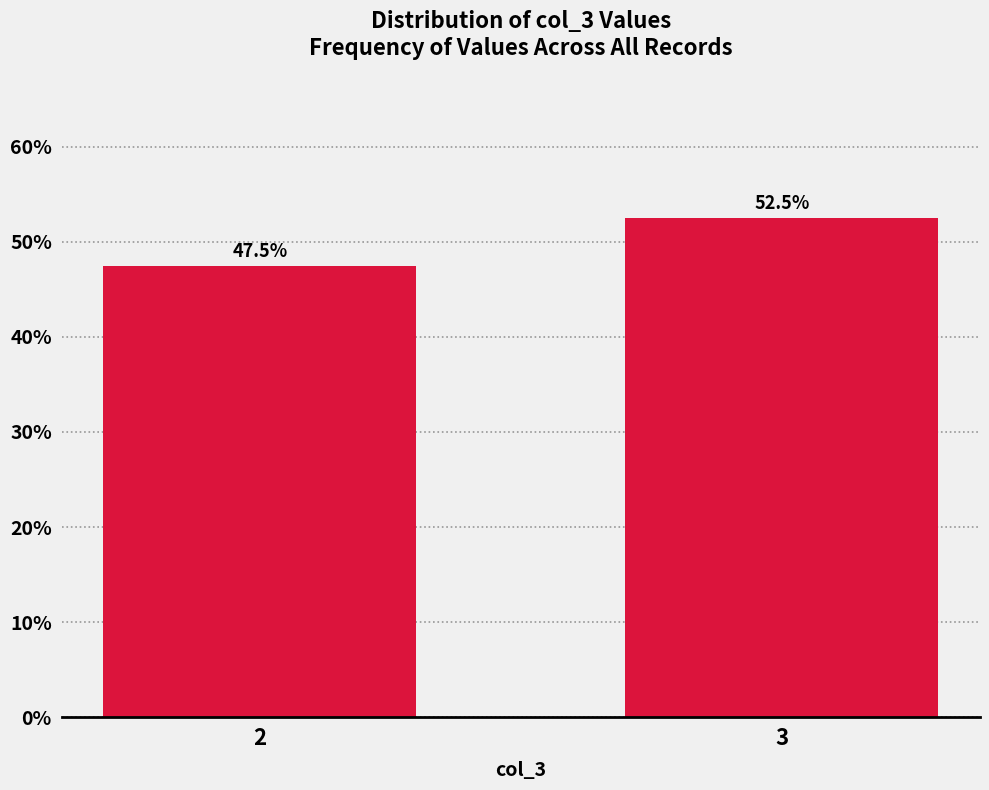

Reading left to right, transcribe all the data shown in this chart.

47.5	52.5